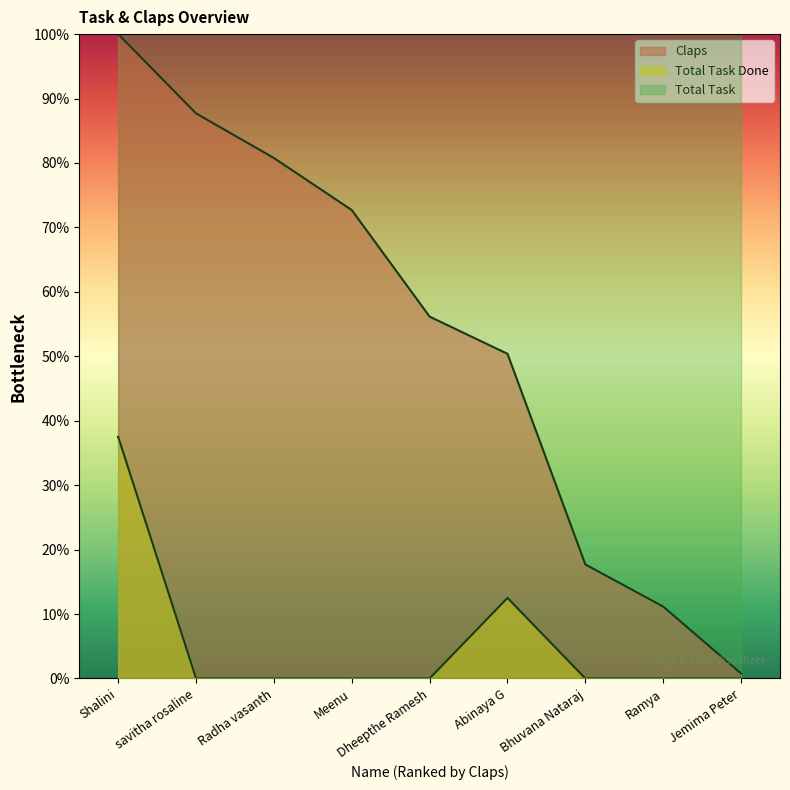

How many lines are shown in the chart?

3